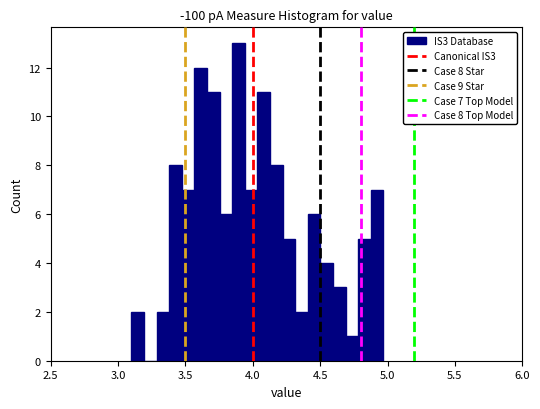

Around what value on the x-axis is the tallest bar? Give the approximate position of its centre, as read against the axis.

3.90